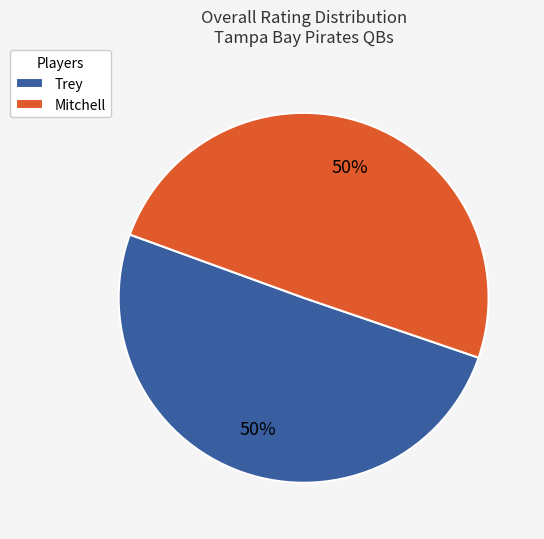

True or false: Trey accounts for 60% of the total.

False